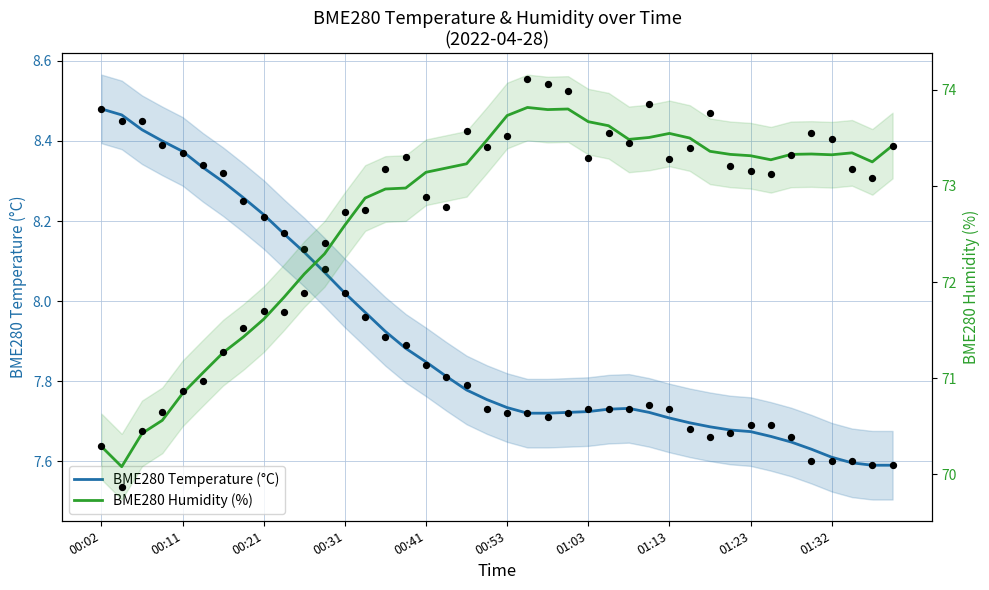

What are all the series names shown in the legend?

BME280 Temperature (°C), BME280 Humidity (%)